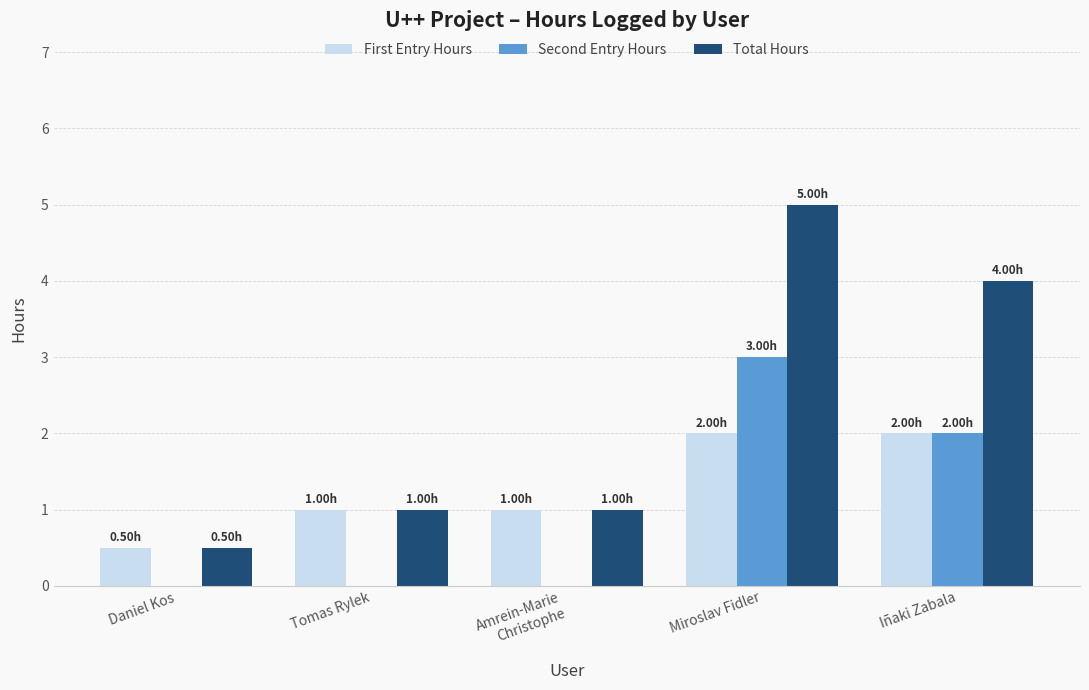

What is the maximum value for Second Entry Hours?

3.0